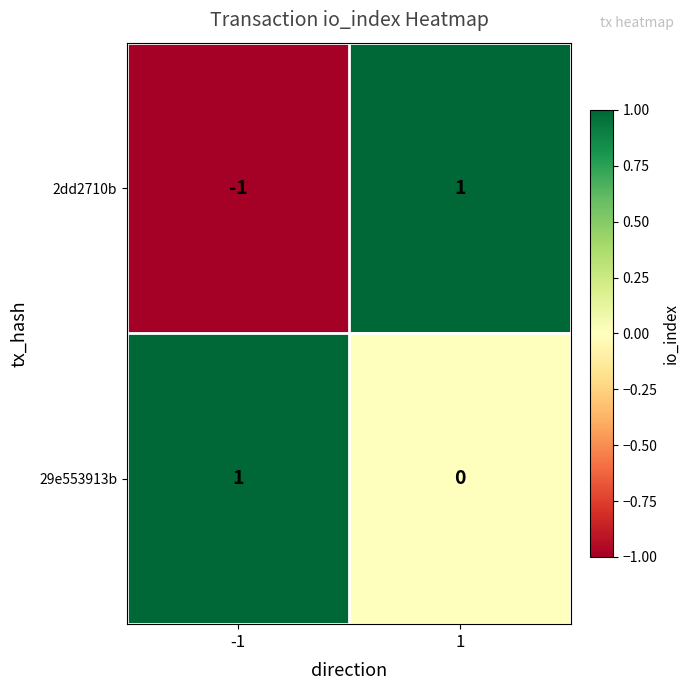

How many series are shown in this chart?

2